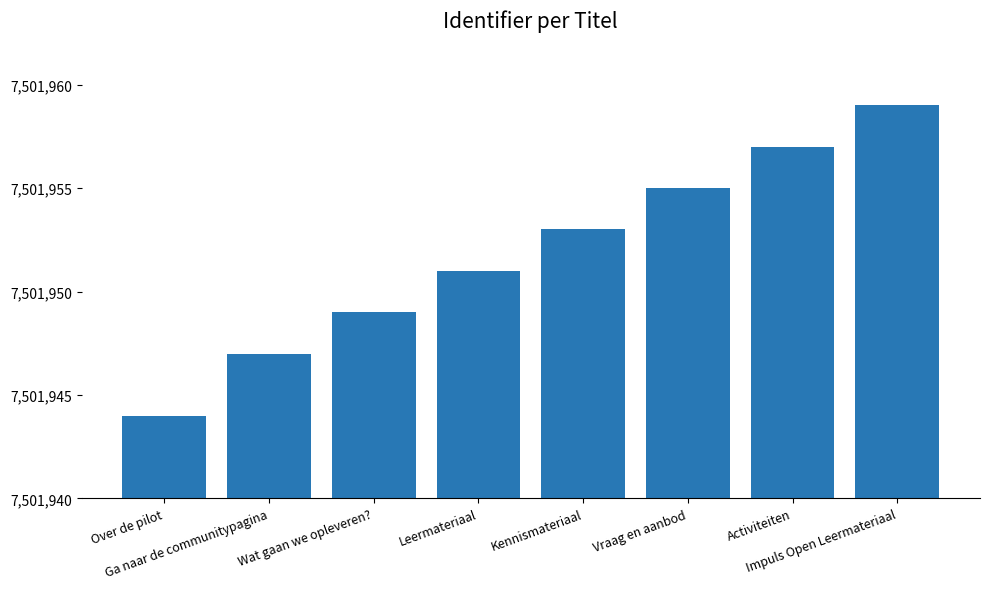

What is the average value?

7501952